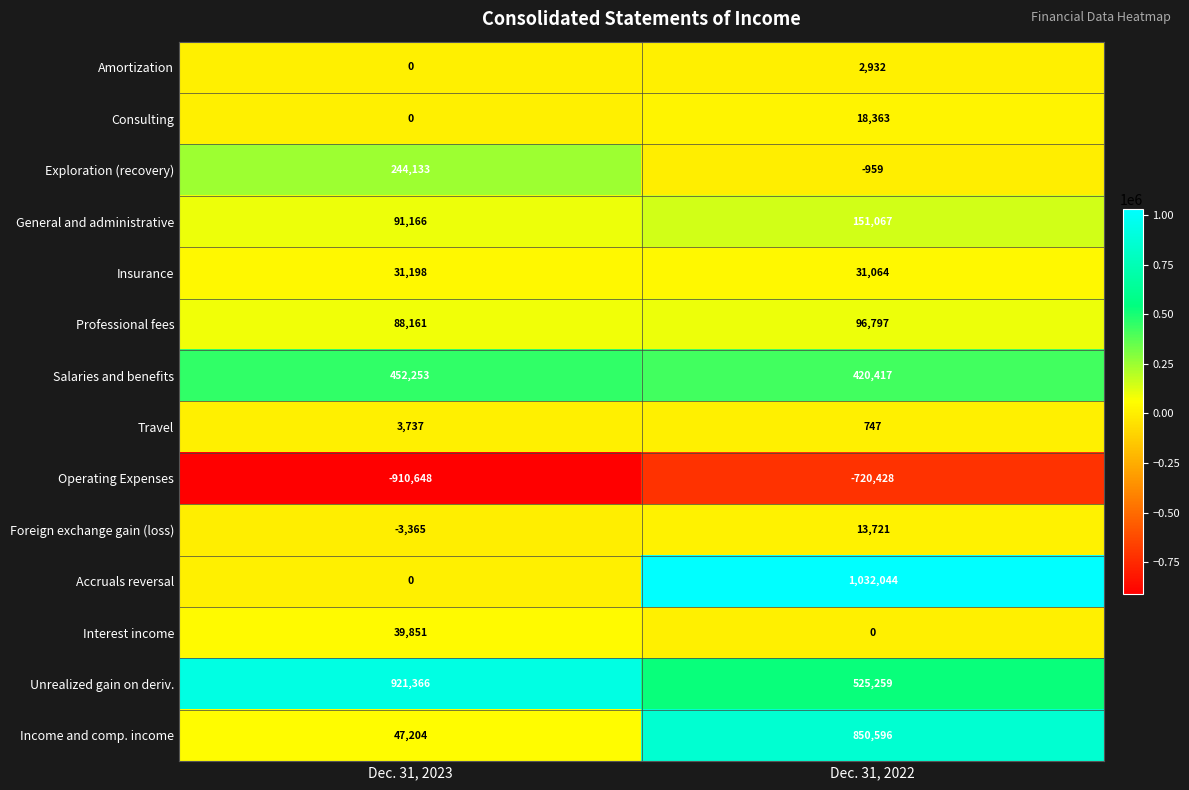

List the labels in order of General and administrative value, smallest first.

Dec. 31, 2023, Dec. 31, 2022